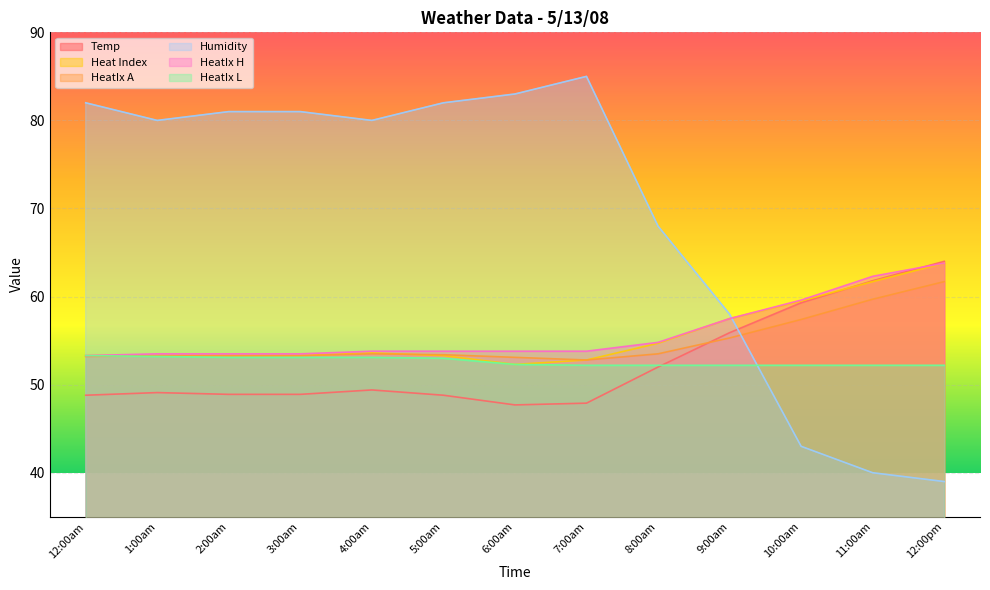

What are all the series names shown in the legend?

Temp, Heat Index, HeatIx A, Humidity, HeatIx H, HeatIx L